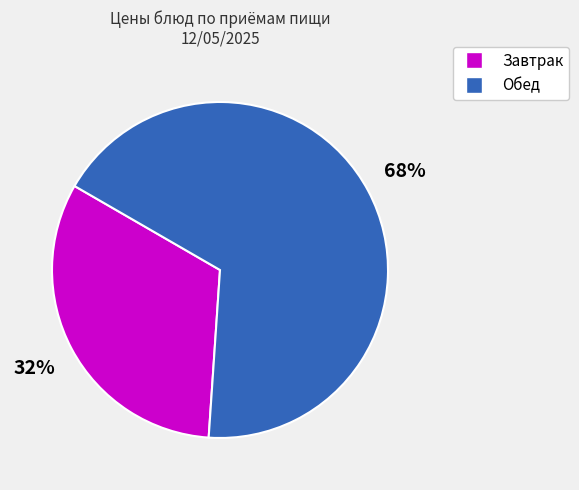

To the nearest percent, what is the average slice percentage?

50%